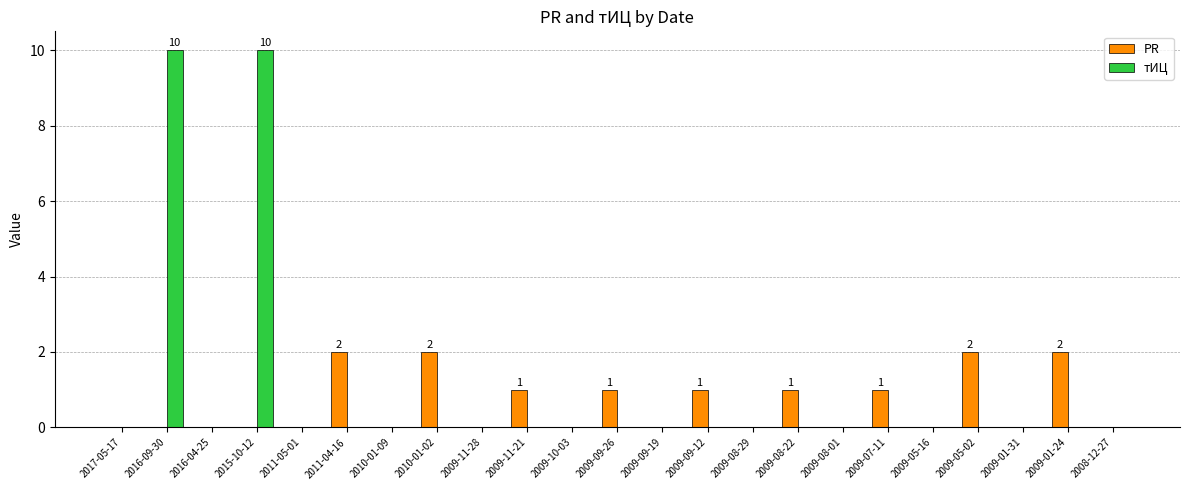

What are all the series names shown in the legend?

PR, тИЦ